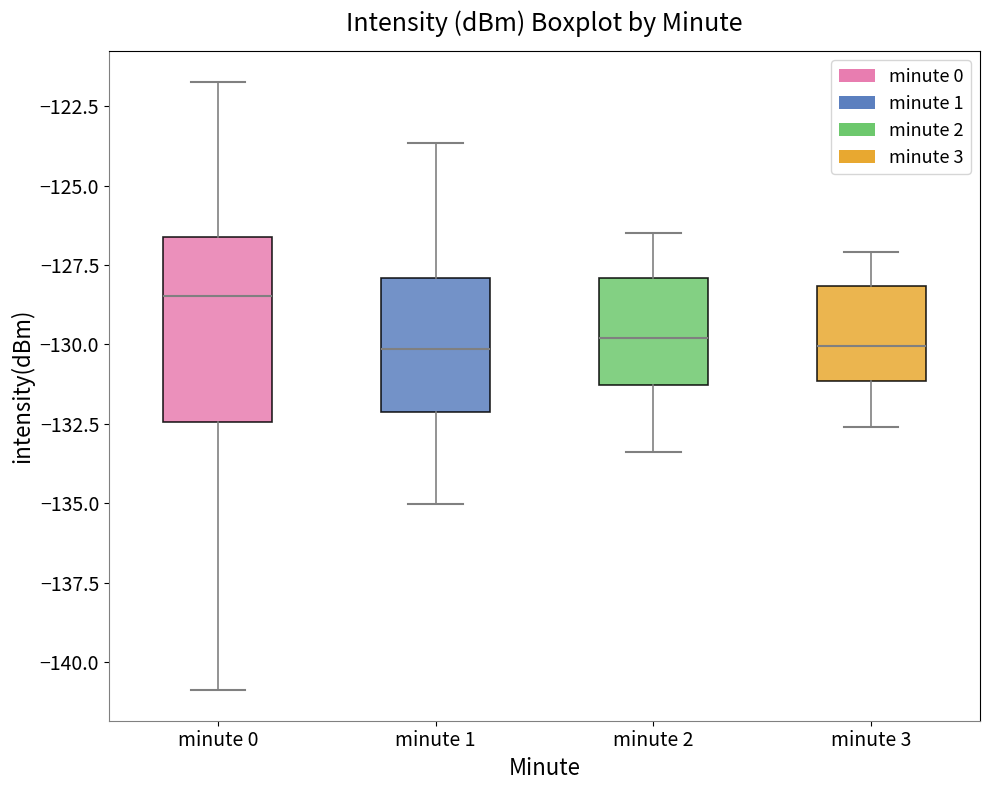

Reading left to right, read every box against the y-axis: the position of its median line, the range the box covers, and the ends of its whiskers. The values are not printed on the chart, so give them approximately, as read against the axis.

minute 0: median -128.5, box -132.5 to -126.5, whiskers -141.0 to -121.5
minute 1: median -130.0, box -132.0 to -128.0, whiskers -135.0 to -123.5
minute 2: median -130.0, box -131.5 to -128.0, whiskers -133.5 to -126.5
minute 3: median -130.0, box -131.0 to -128.0, whiskers -132.5 to -127.0